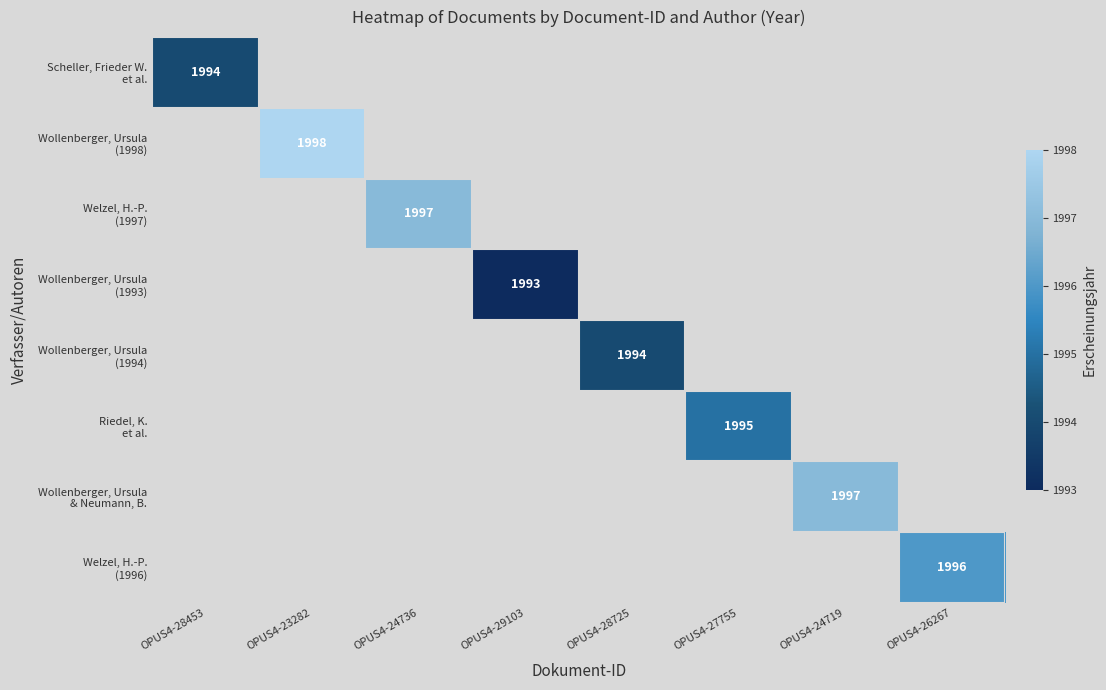

Which category has the lowest value in the Scheller, Frieder W. et al. series?

OPUS4-28453